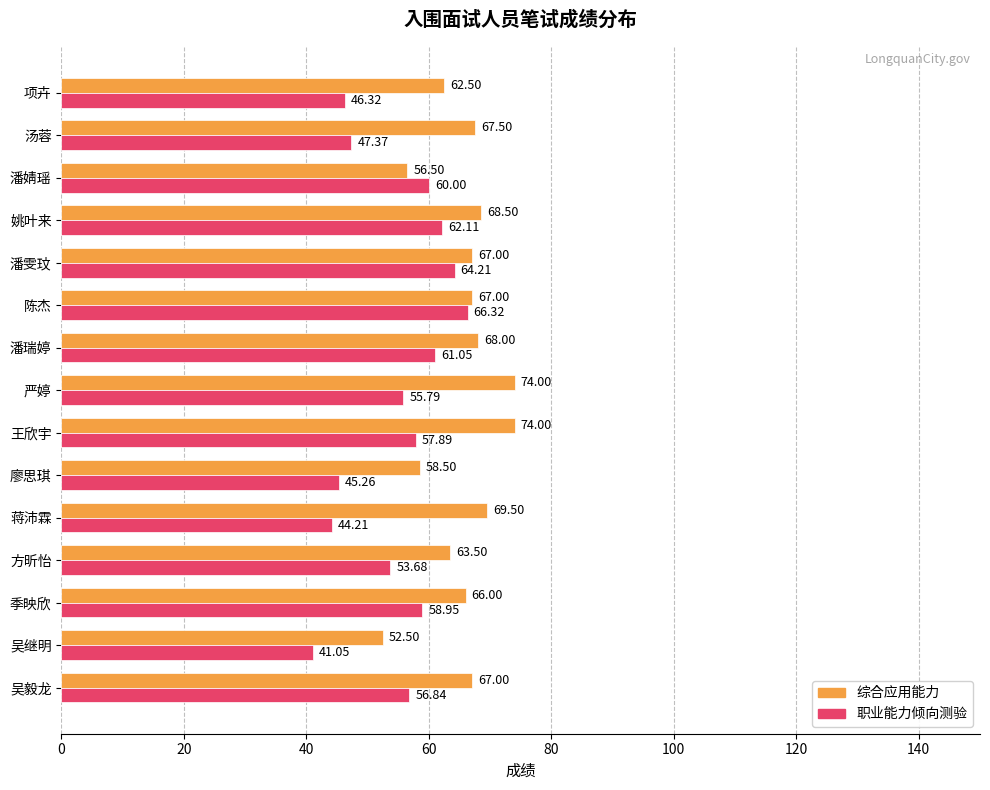

What is the difference between the maximum and minimum values in the 职业能力倾向测验 series?

25.3